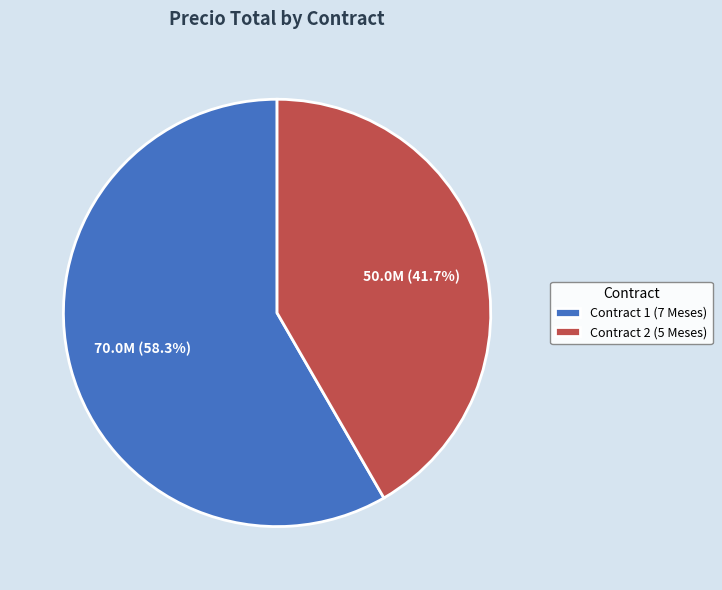

Which has a higher value, Contract 2 (5 Meses) or Contract 1 (7 Meses)?

Contract 1 (7 Meses)